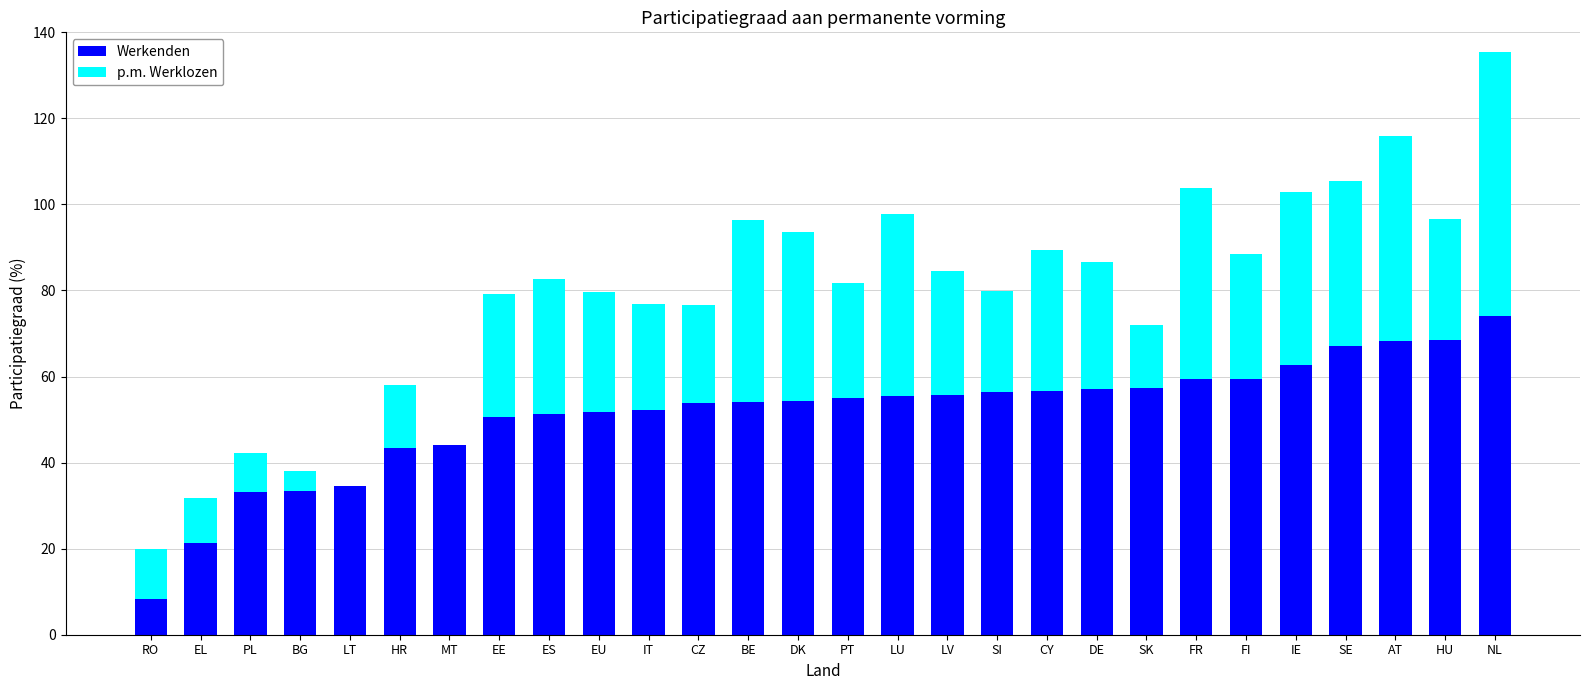

At which label does Werkenden reach its peak?

NL